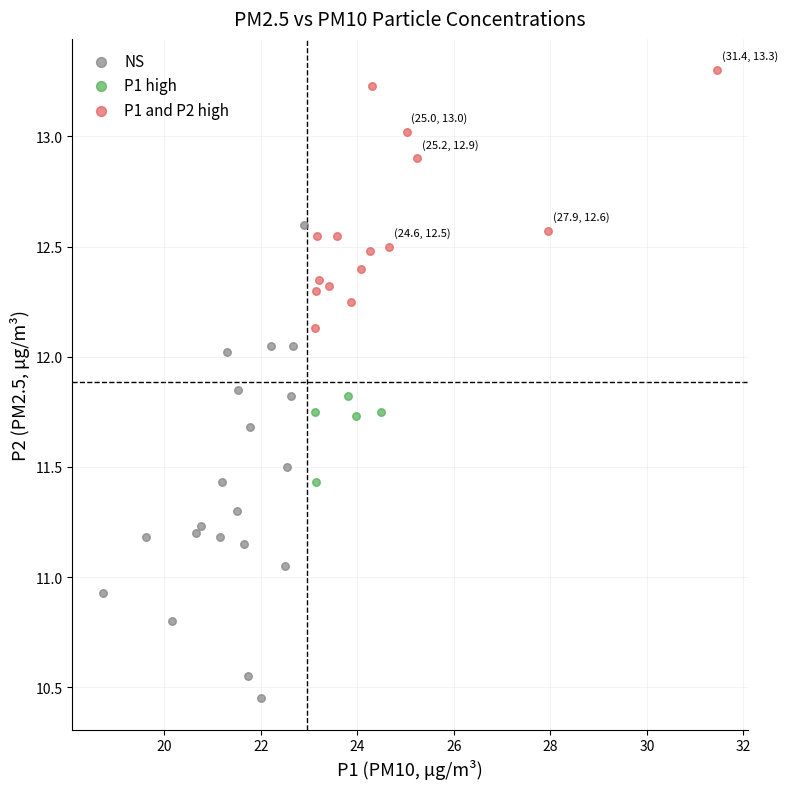

Which series reaches the maximum Y coordinate?

P1 and P2 high